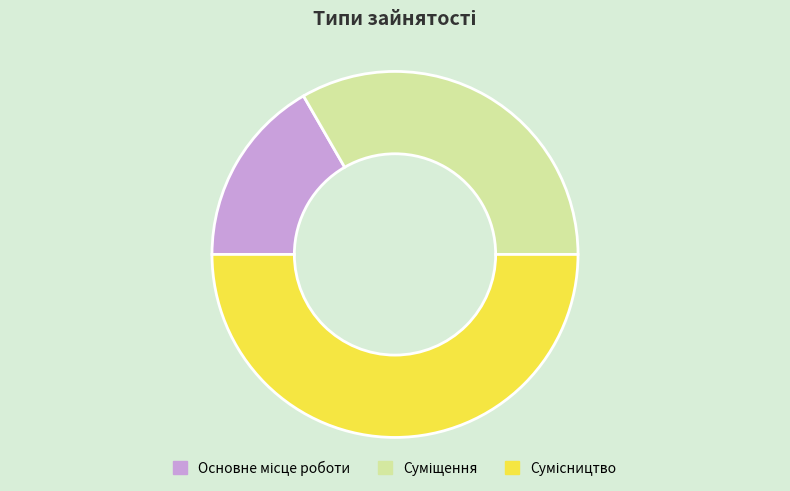

Do Основне місце роботи and Суміщення together represent more than half of the pie?

No